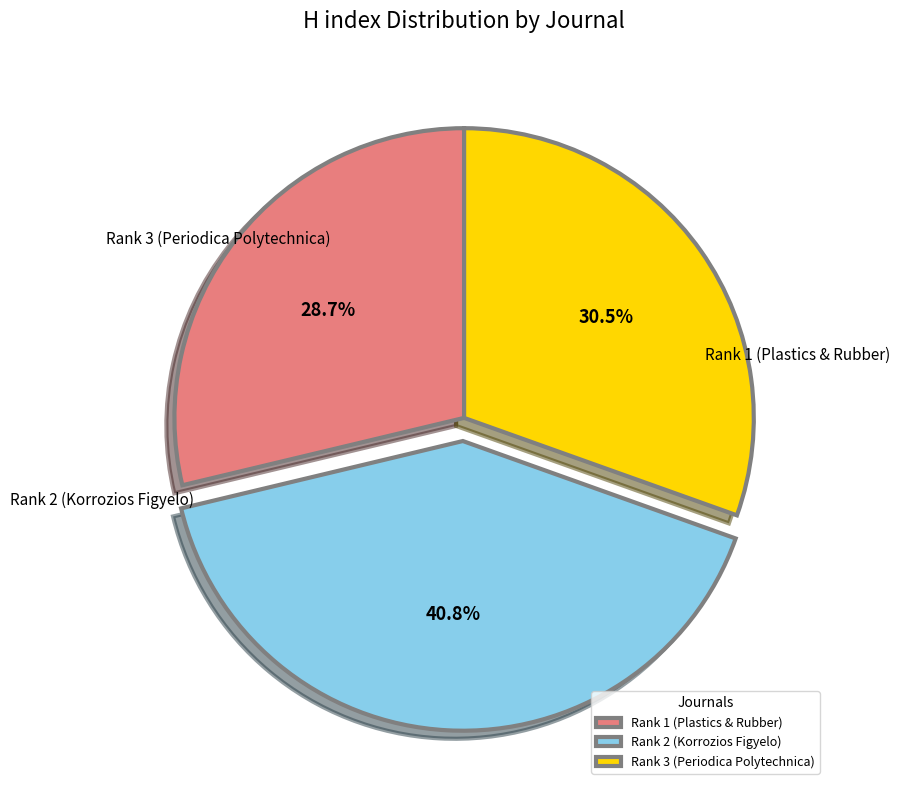

Rank the categories by value from highest to lowest.

Rank 2 (Korrozios Figyelo), Rank 3 (Periodica Polytechnica), Rank 1 (Plastics & Rubber)